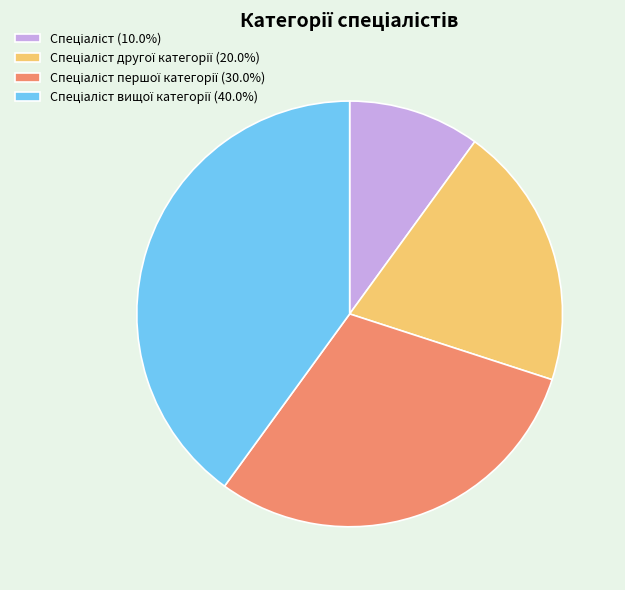

Is there a majority slice in this chart?

No